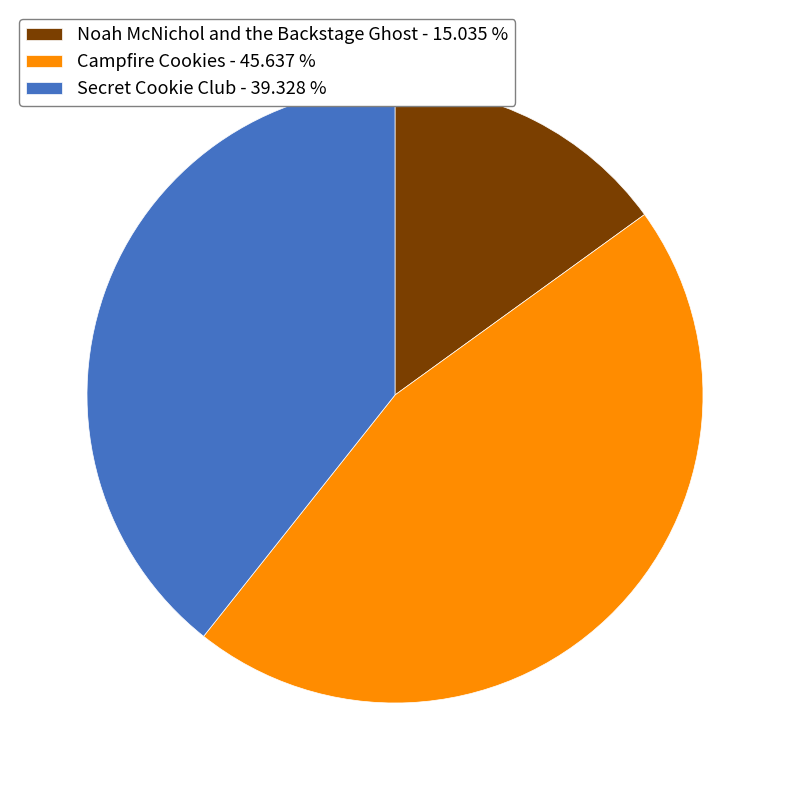

Which has a higher value, Secret Cookie Club or Noah McNichol and the Backstage Ghost?

Secret Cookie Club